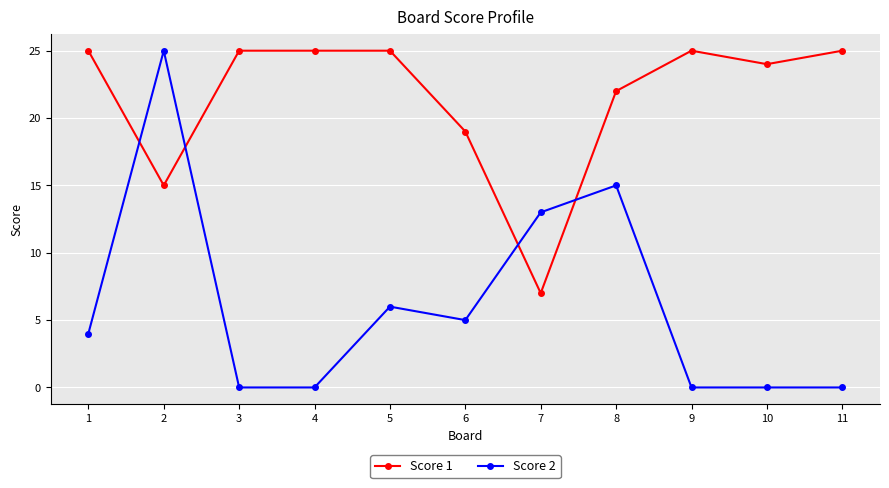

True or false: Score 2 has more than 2 interior local peaks.

True